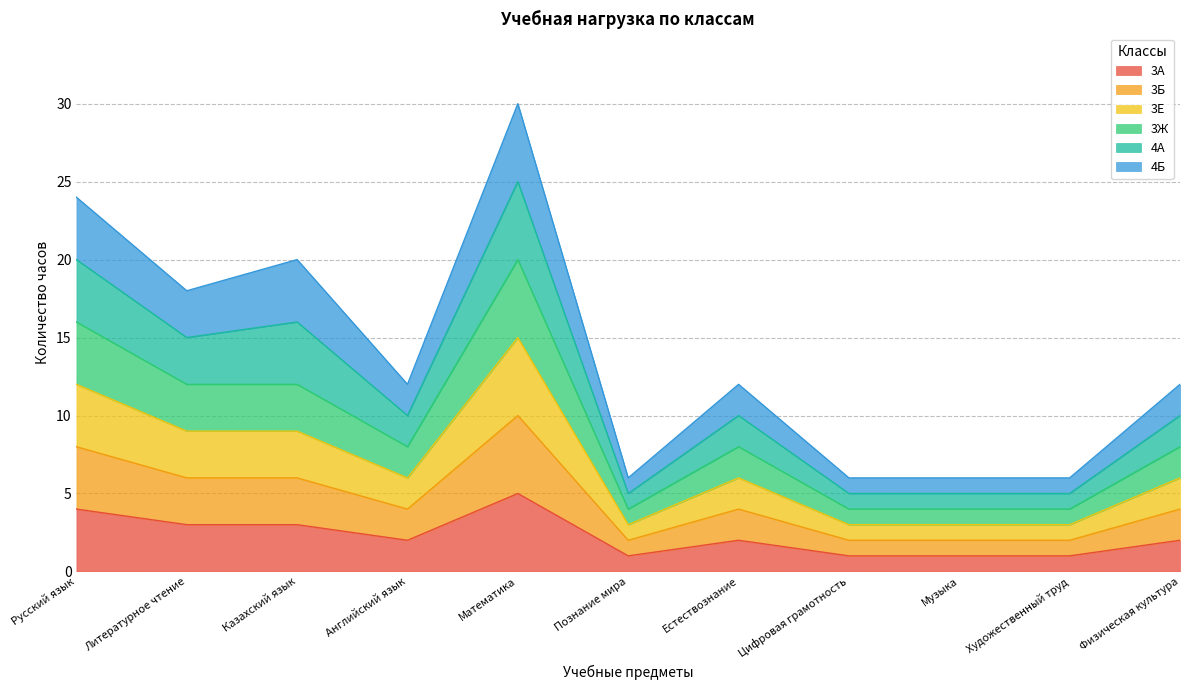

In 4А, how many points are higher than both neighbors (excluding endpoints)?

3